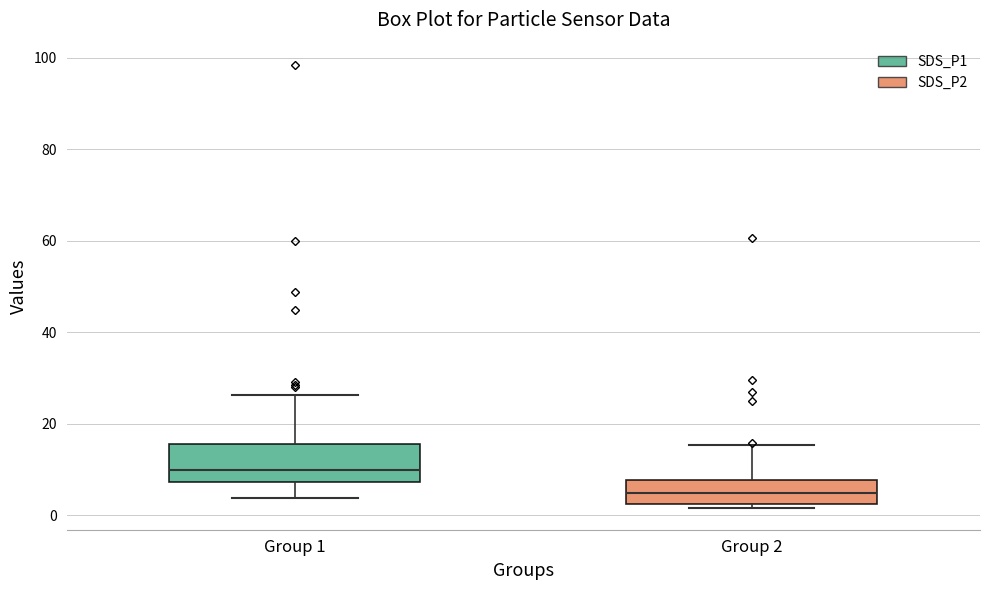

Which box's median line is the lowest?

Group 2